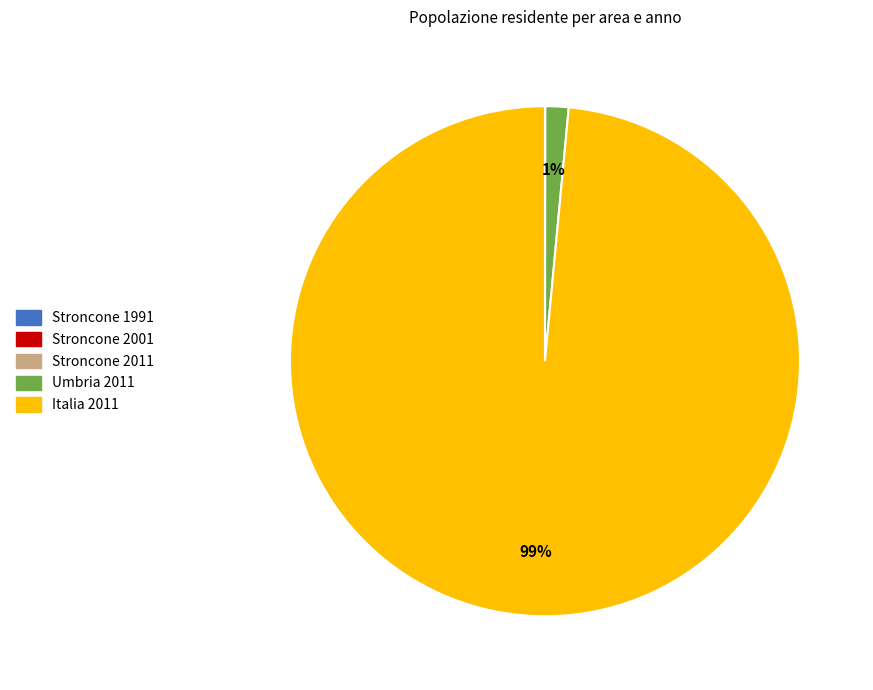

To the nearest percent, what percentage of the pie is Italia 2011?

99%